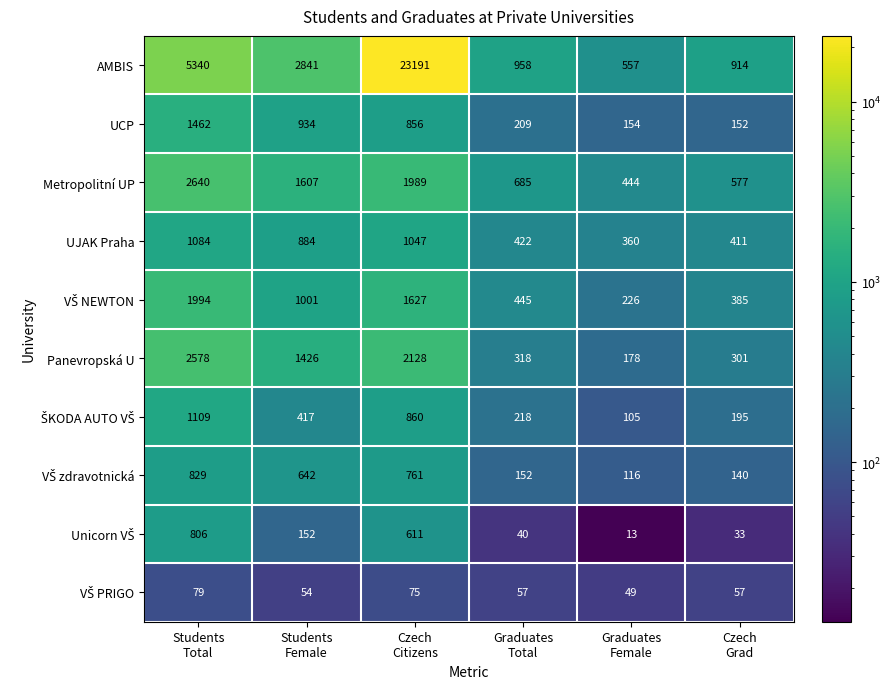

What is the average value of the UJAK Praha series?

701